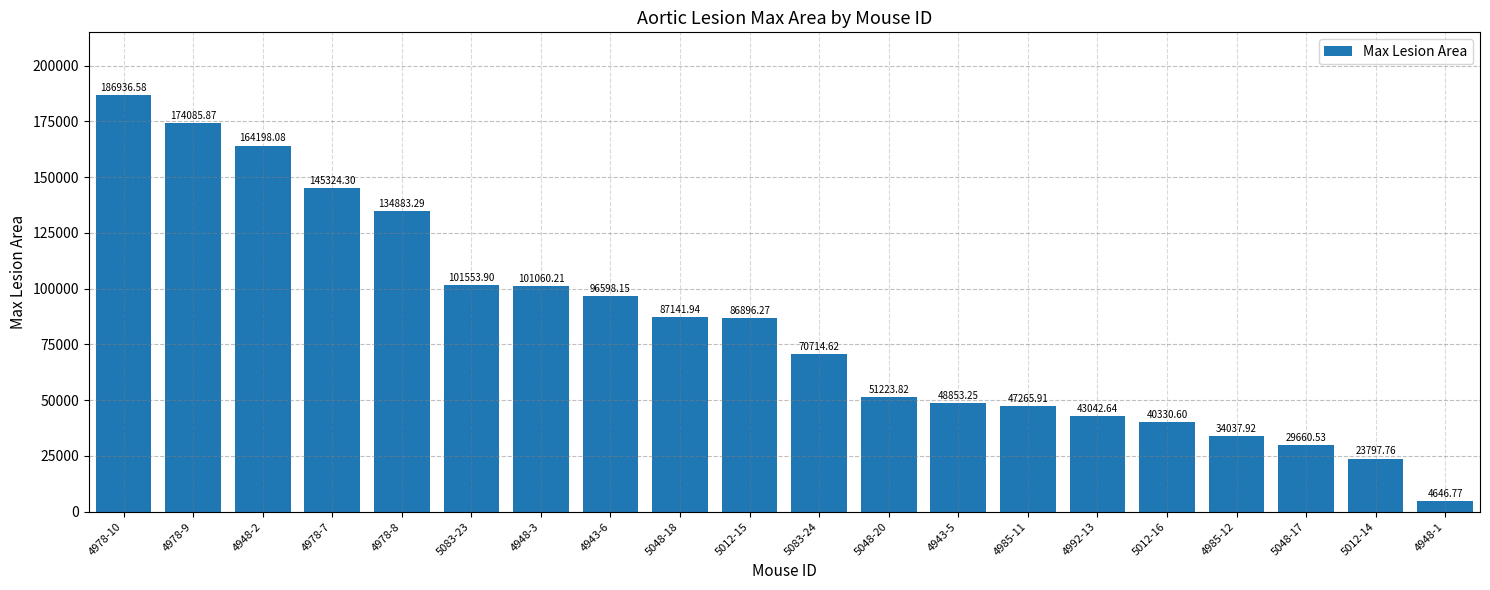

What is the value of the 9th bar from the left?

87141.9